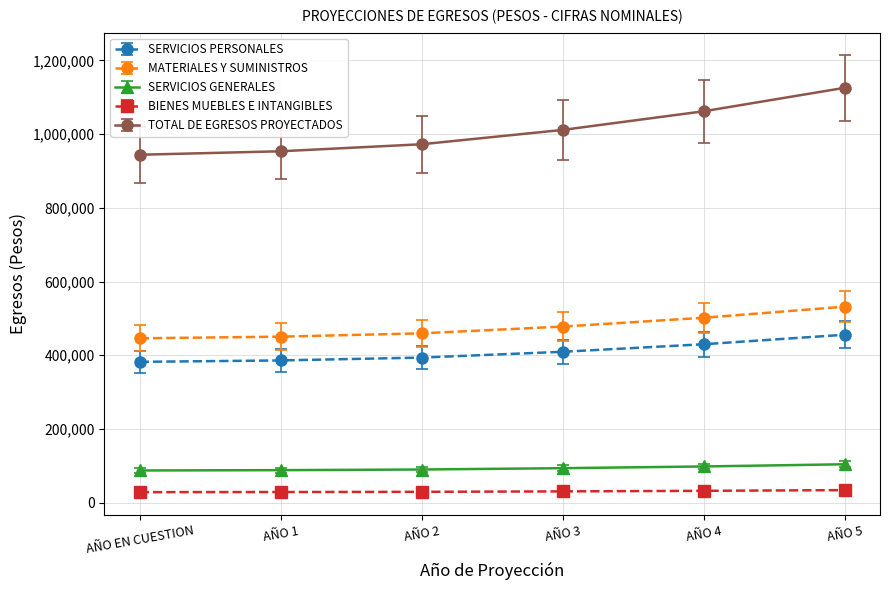

The value of SERVICIOS GENERALES at AÑO 5 is 104160.5. True or false?

True